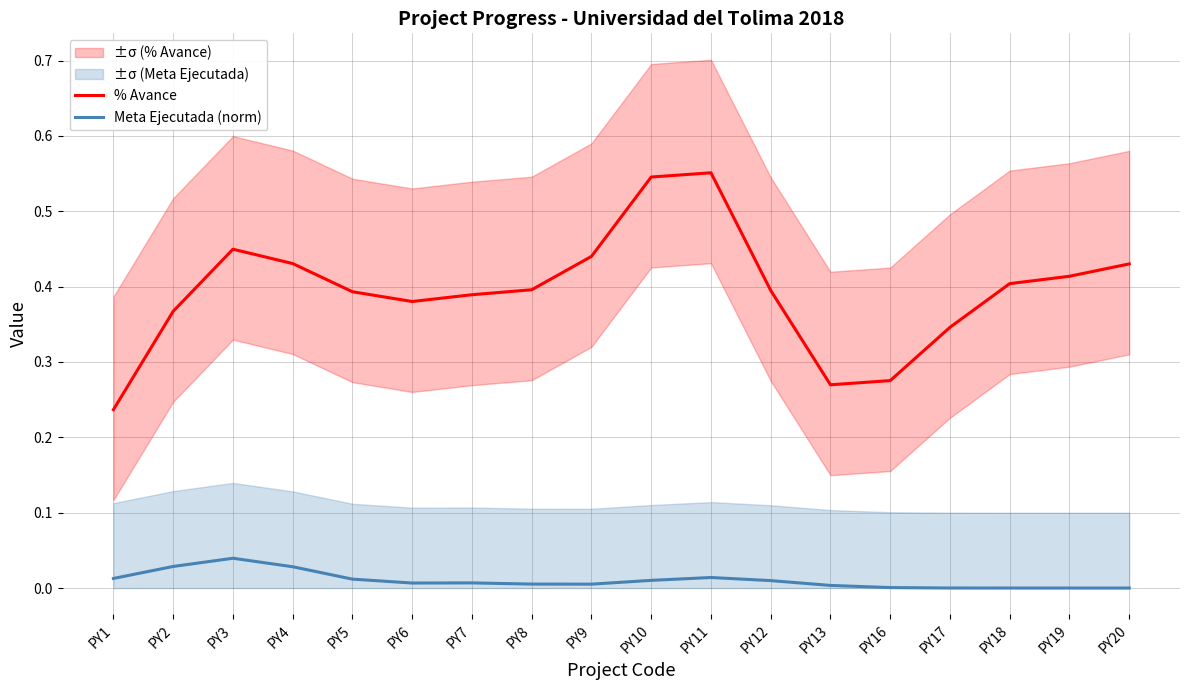

Between PY18 and PY2, which is larger?

PY18